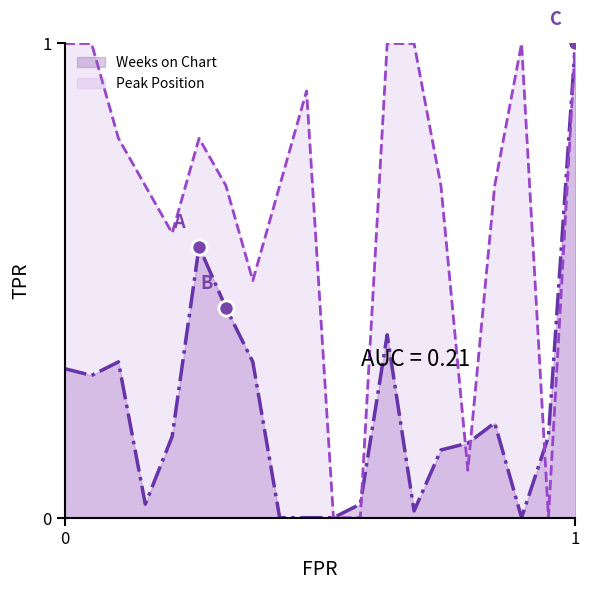

Which series has the widest spread of Y values?

Weeks on Chart